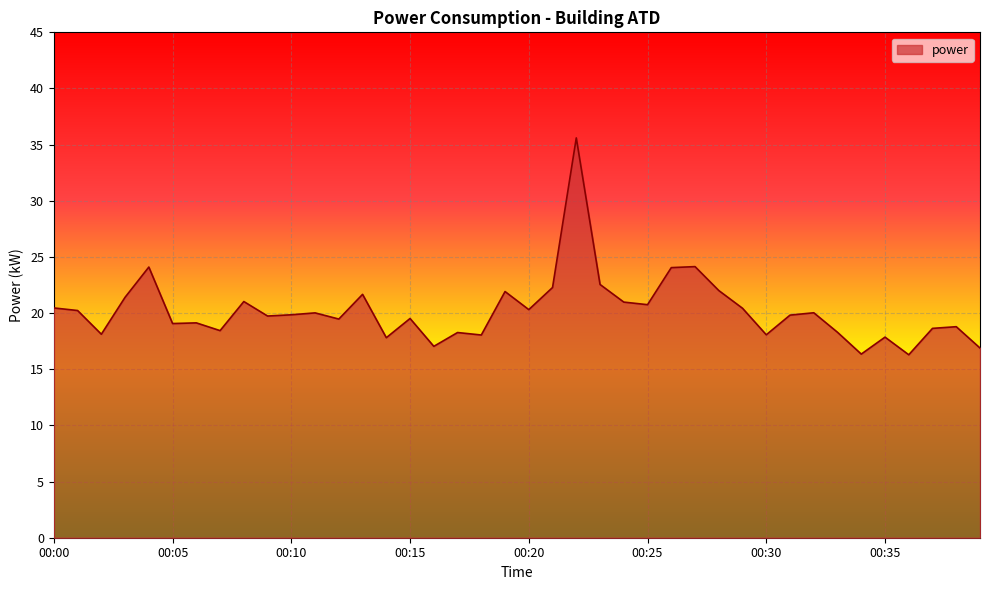

What is the average value?

20.2